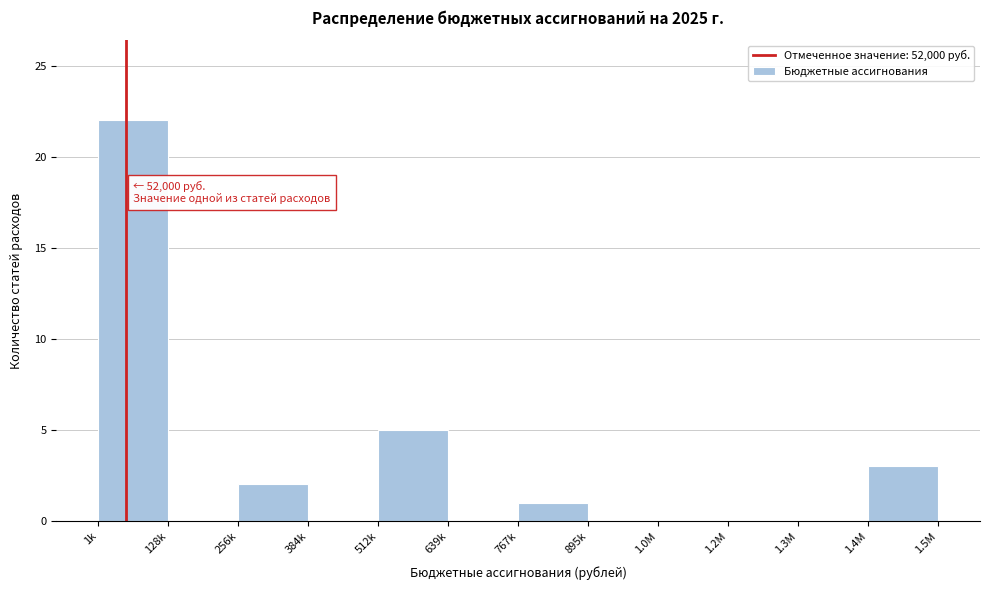

Reading right to left, list all the values displayed in this chart.

1.4M=3	1.3M=0	1.2M=0	1.0M=0	895k=0	767k=1	639k=0	512k=5	384k=0	256k=2	128k=0	1k=22